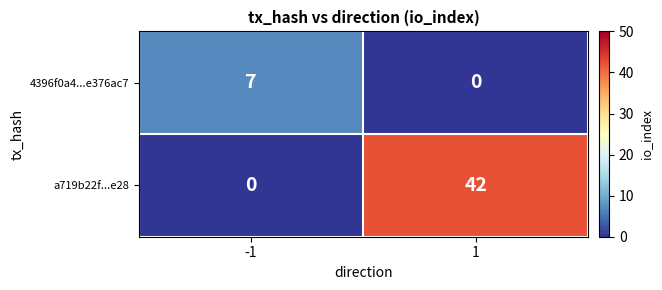

What is the difference between the highest and lowest values at 1?

42